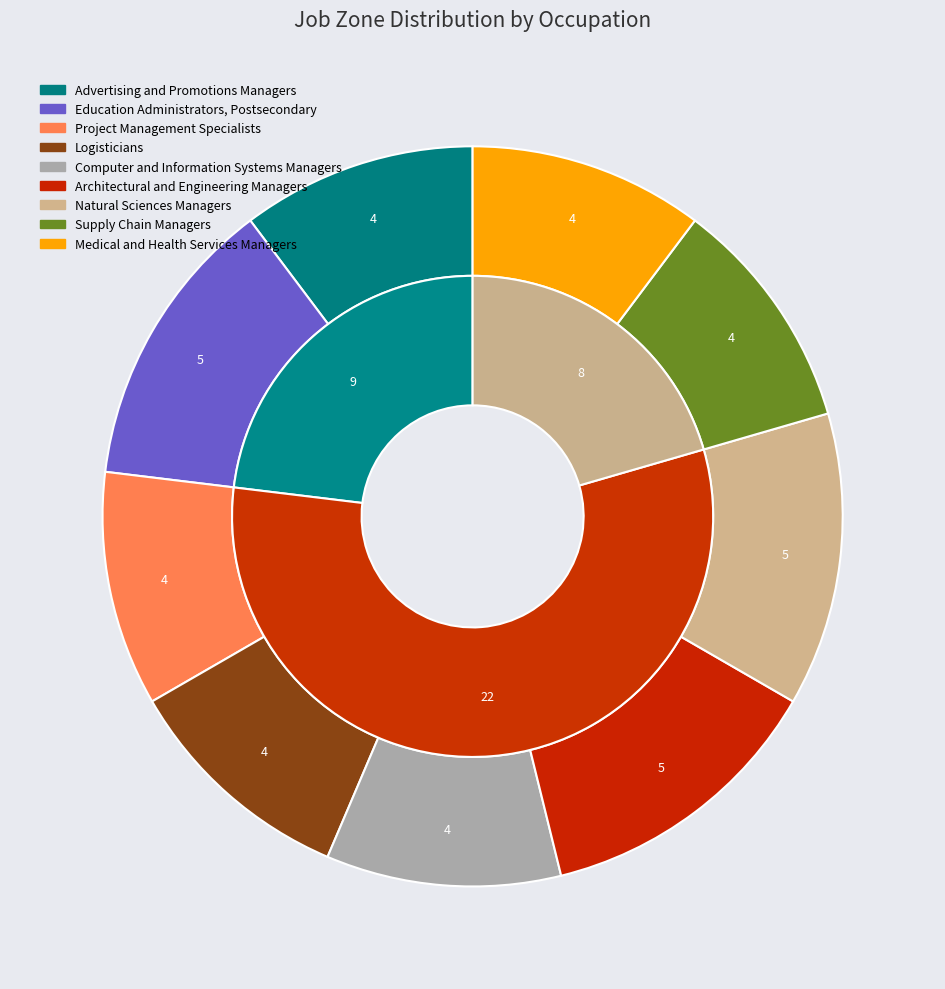

Is Computer and Information Systems Managers the majority of the pie?

No